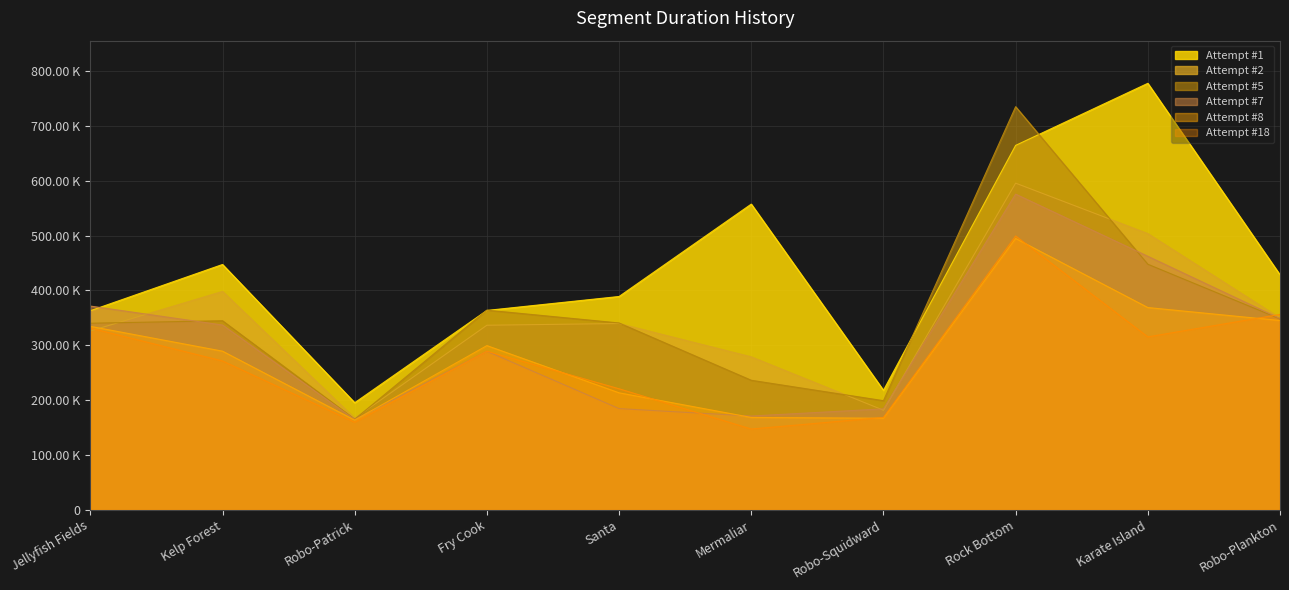

Which series has the largest total across all categories?

Attempt #1